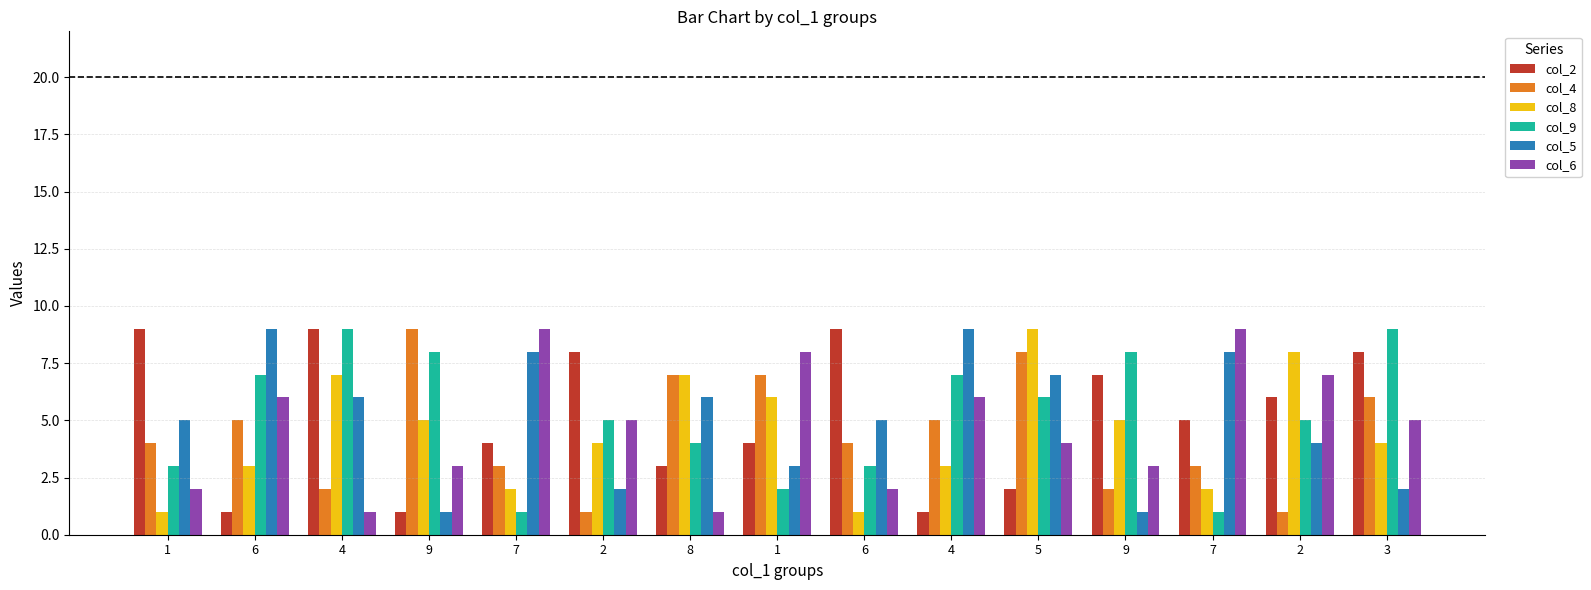

What are all the series names shown in the legend?

col_2, col_4, col_8, col_9, col_5, col_6